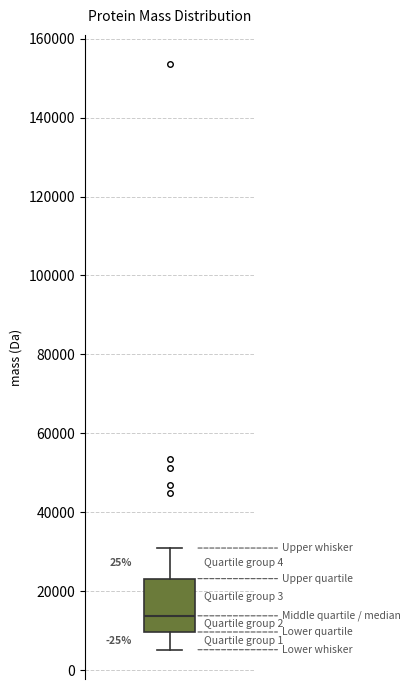

Where is the upper edge of the box on the y-axis? The values are not printed on the chart, so give them approximately, as read against the axis.

24000